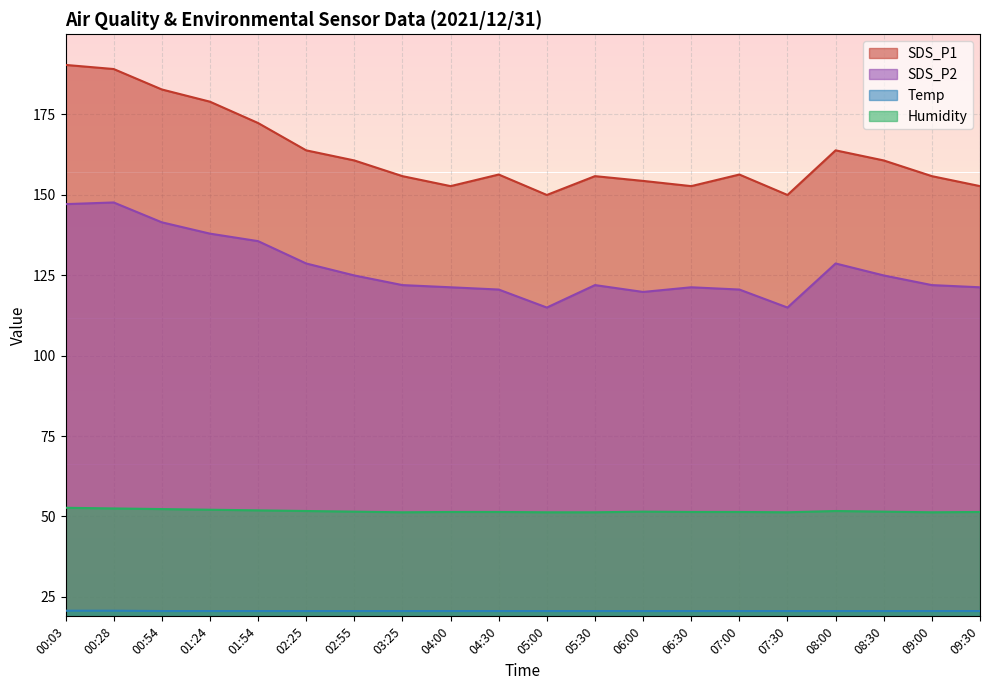

How many data points does each series have?

20